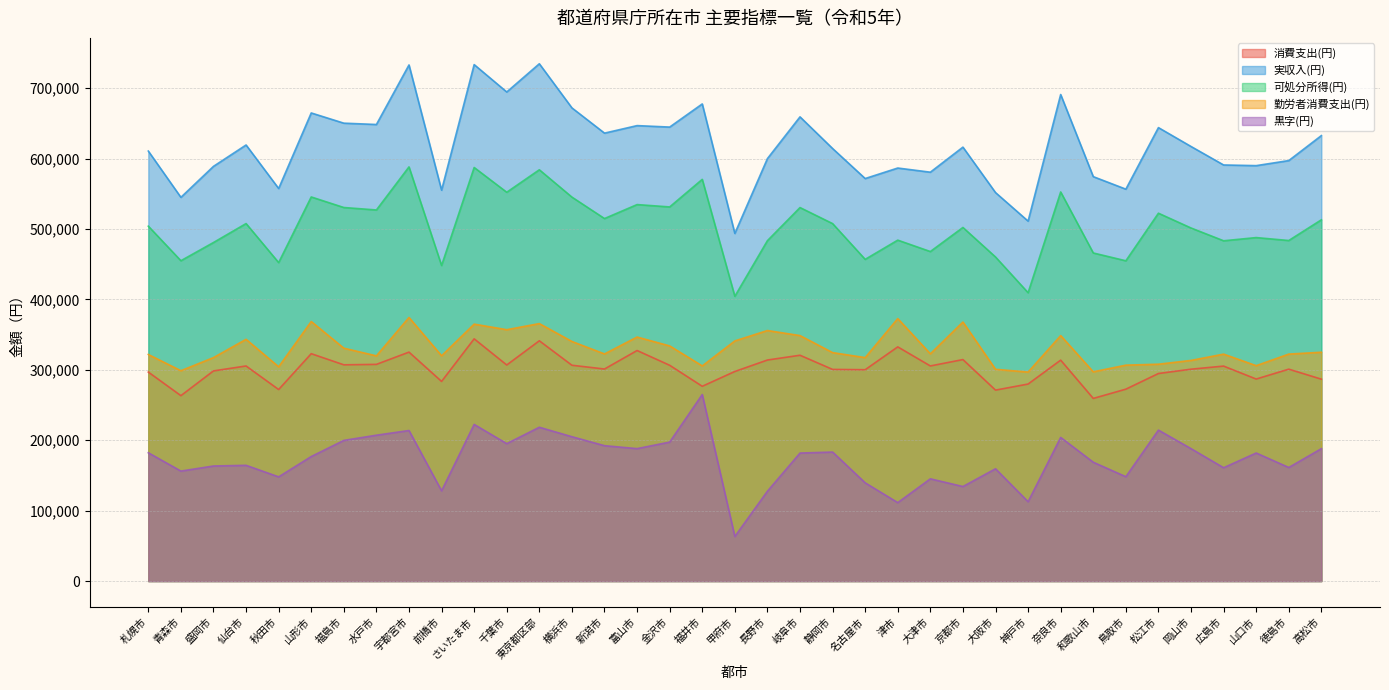

What is the smallest value displayed?

63369